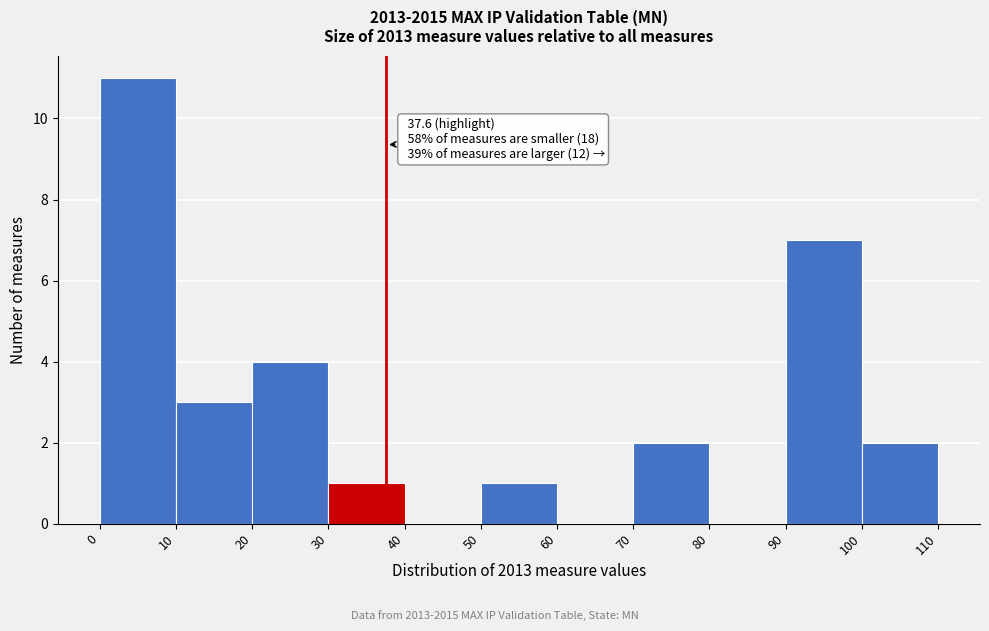

Which range on the x-axis has the tallest bar?

0 to 10